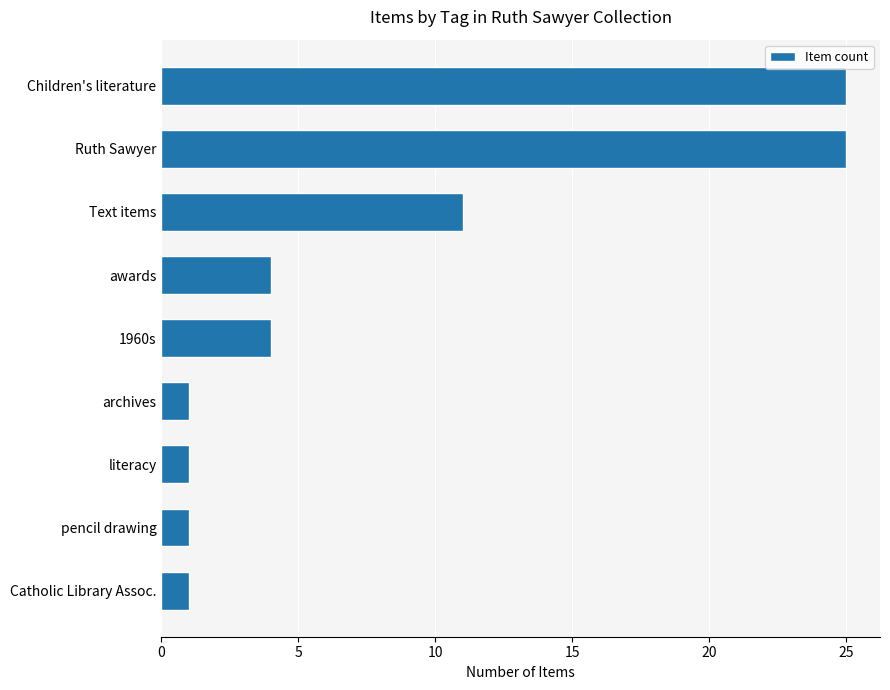

What is the maximum value shown in the chart?

25